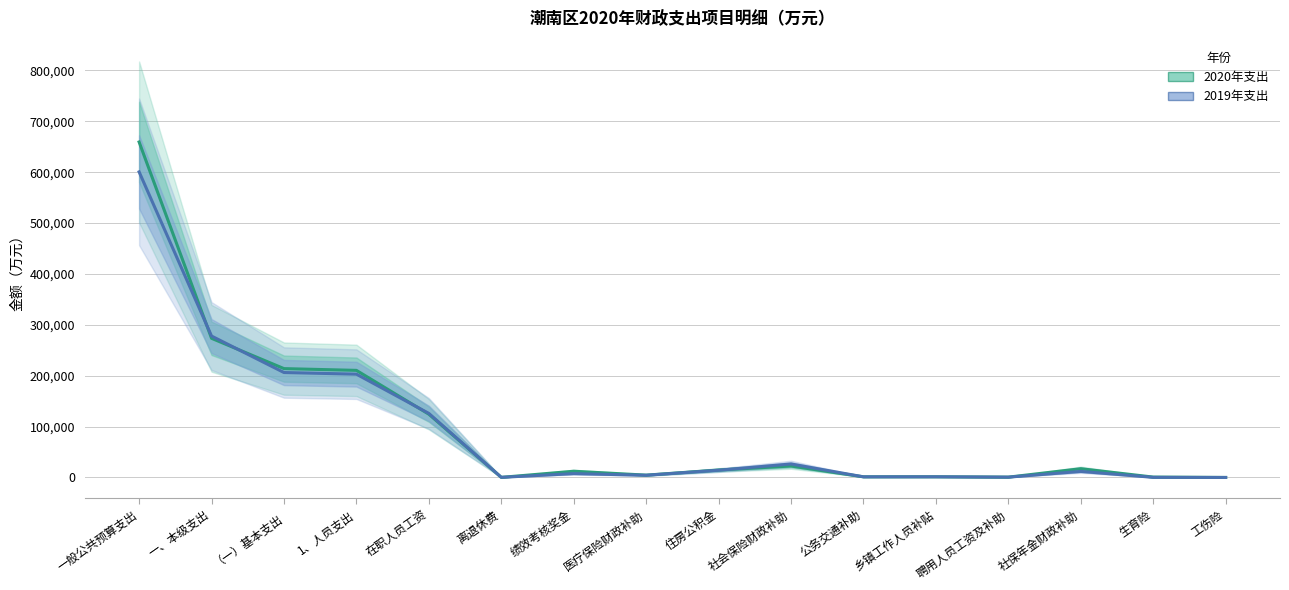

What is the average value of the 2020年支出 series?

97336.2